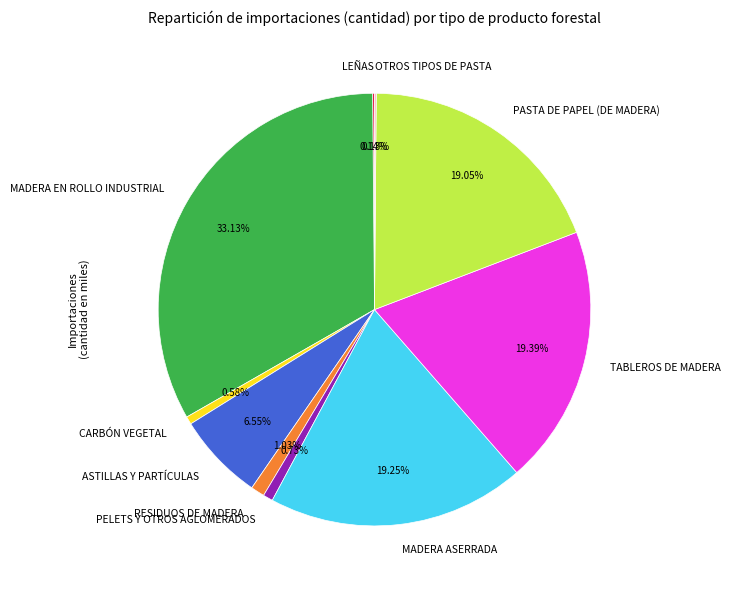

Is TABLEROS DE MADERA the majority of the pie?

No